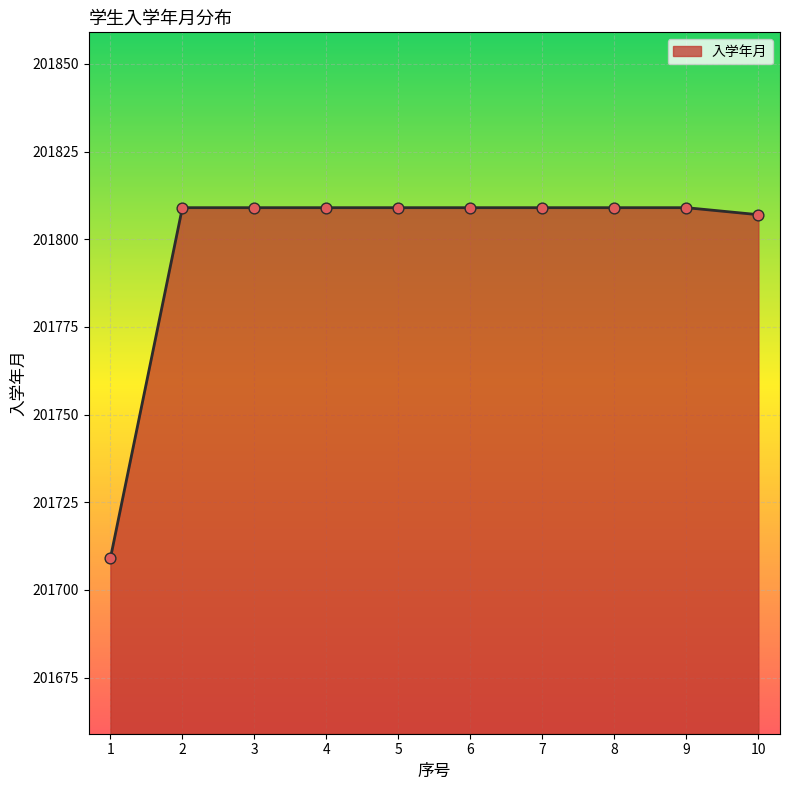

Approximately how many times larger is the value at 4 compared to 2?

1.0